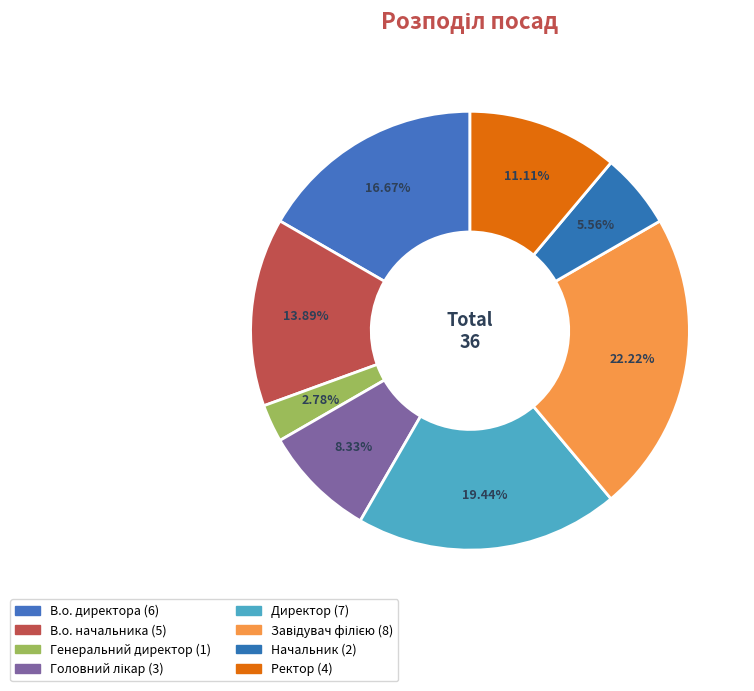

Does В.о. директора represent more than half of the total?

No